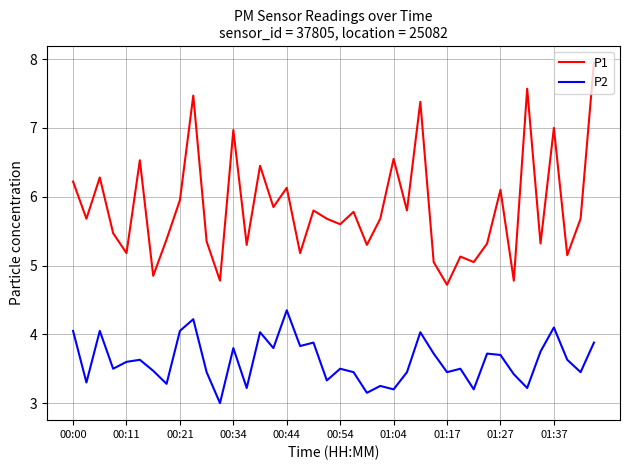

True or false: P1 and P2 cross at least once.

False